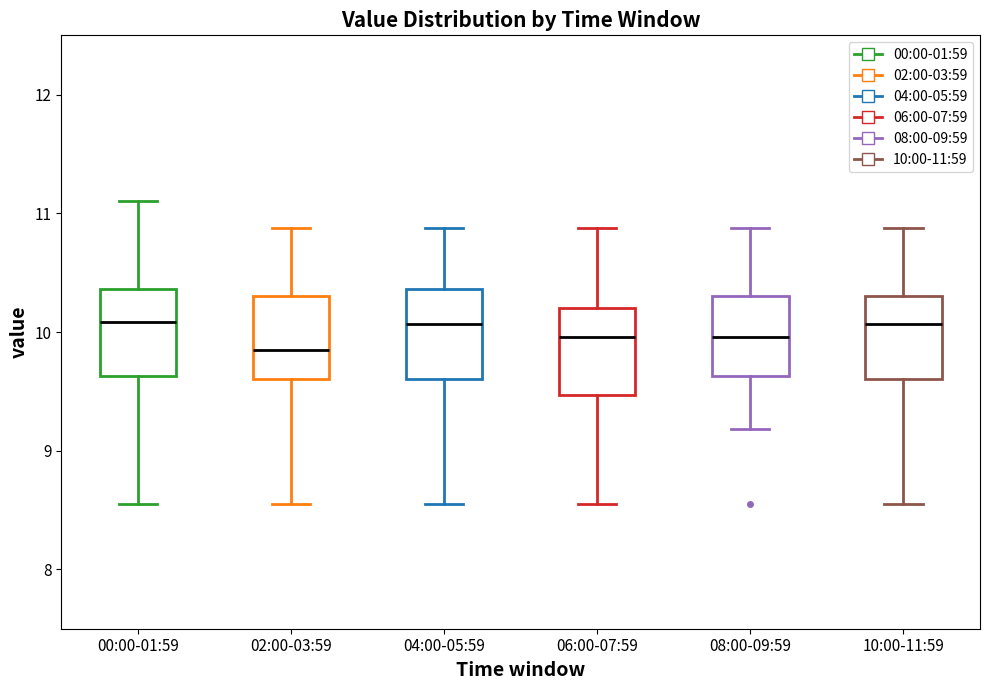

Reading left to right, read every box against the y-axis: the position of its median line, the range the box covers, and the ends of its whiskers. The values are not printed on the chart, so give them approximately, as read against the axis.

00:00-01:59: median 10.1, box 9.6 to 10.4, whiskers 8.6 to 11.1
02:00-03:59: median 9.9, box 9.6 to 10.3, whiskers 8.6 to 10.9
04:00-05:59: median 10.1, box 9.6 to 10.4, whiskers 8.6 to 10.9
06:00-07:59: median 10.0, box 9.5 to 10.2, whiskers 8.6 to 10.9
08:00-09:59: median 10.0, box 9.6 to 10.3, whiskers 9.2 to 10.9
10:00-11:59: median 10.1, box 9.6 to 10.3, whiskers 8.6 to 10.9